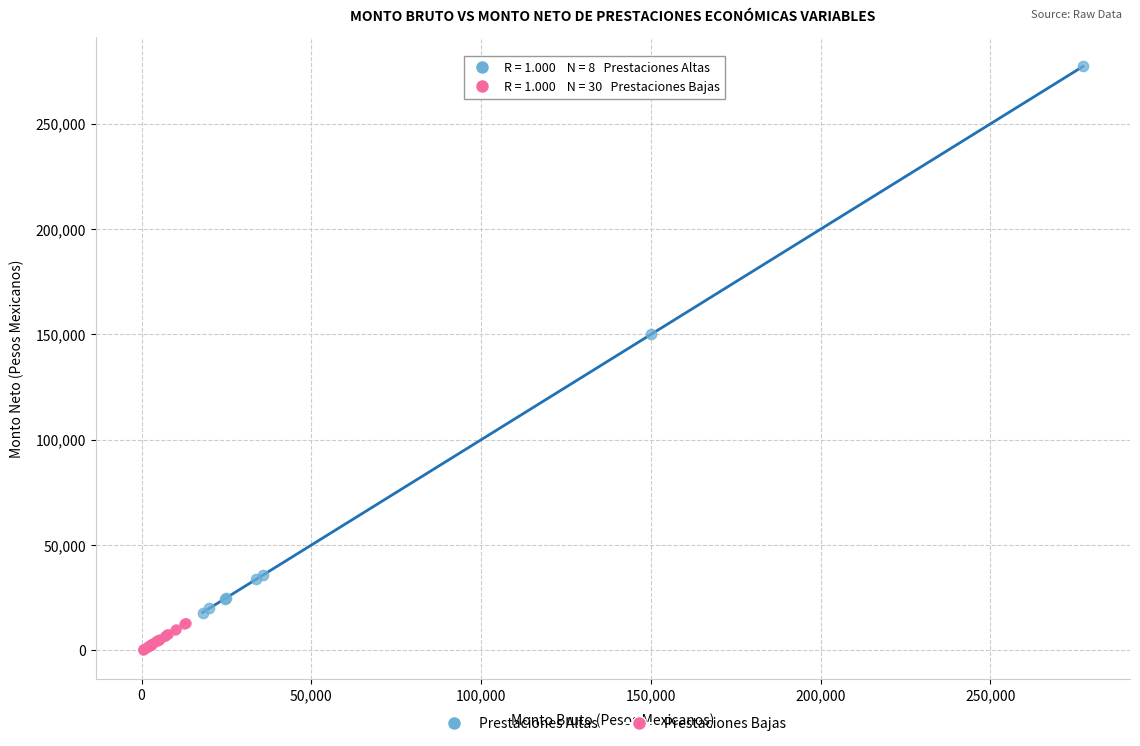

Which series reaches the maximum Y coordinate?

Prestaciones Altas